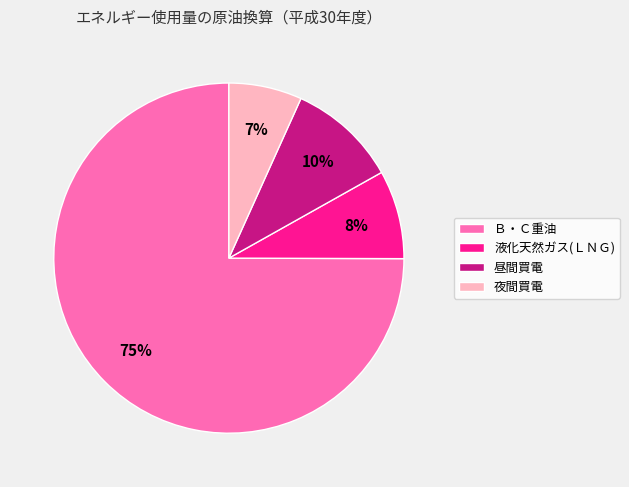

Is it true that Ｂ・Ｃ重油 is 75% of the pie?

True